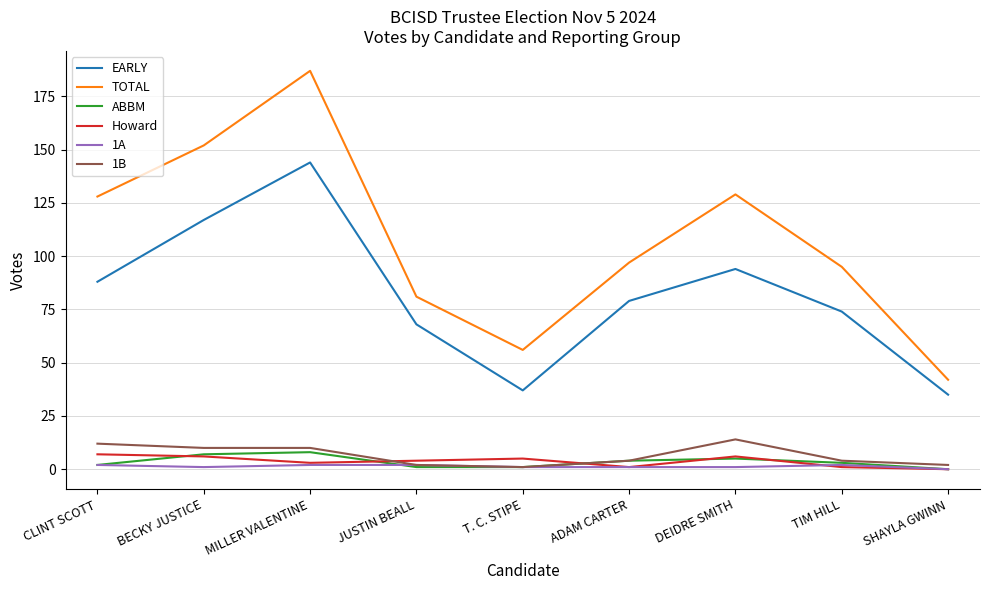

The TOTAL series shows 129 at DEIDRE SMITH. True or false?

True